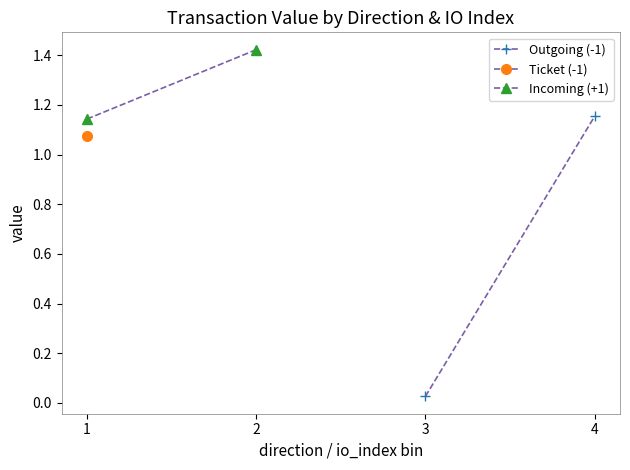

How many series are shown in this chart?

3